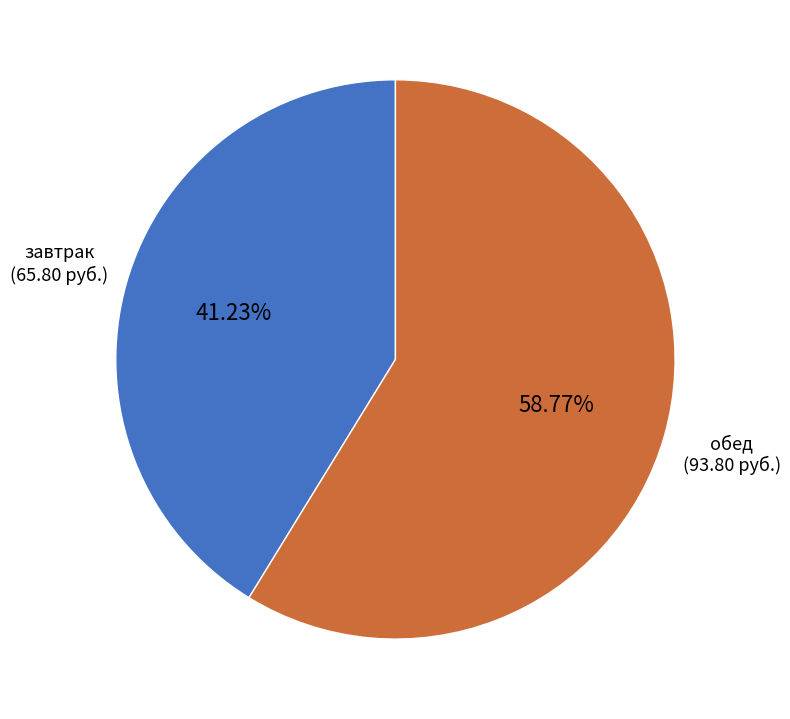

To the nearest percent, what portion does обед represent?

59%